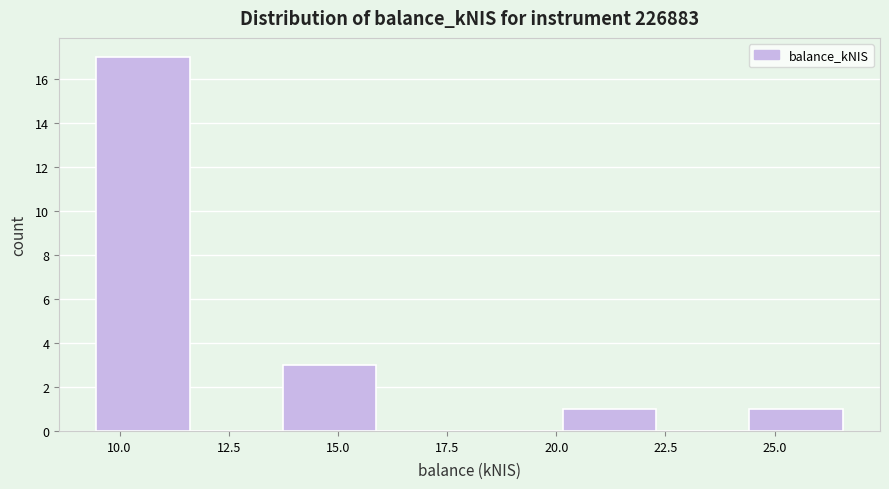

Reading left to right, list every bar in this chart as the range it spans on the x-axis followed by its height. Neither the bar edges nor the heights are printed on the chart, so give them approximately, as read against the axes.

9.5 to 11.5: 17
11.5 to 13.5: 0
13.5 to 16.0: 3
16.0 to 18.0: 0
18.0 to 20.0: 0
20.0 to 22.5: 1
22.5 to 24.5: 0
24.5 to 26.5: 1